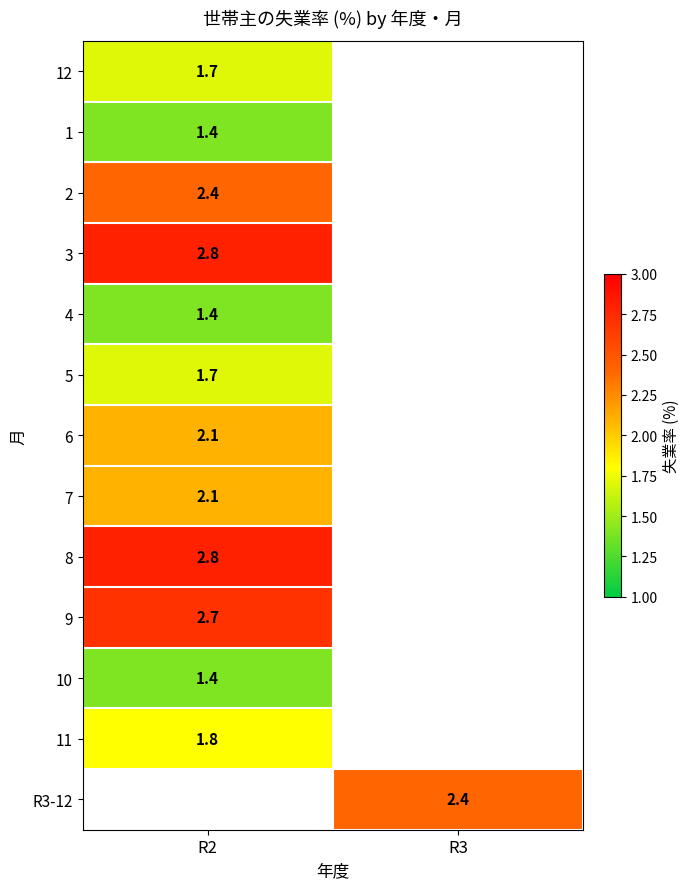

How many categories are shown in the chart?

2